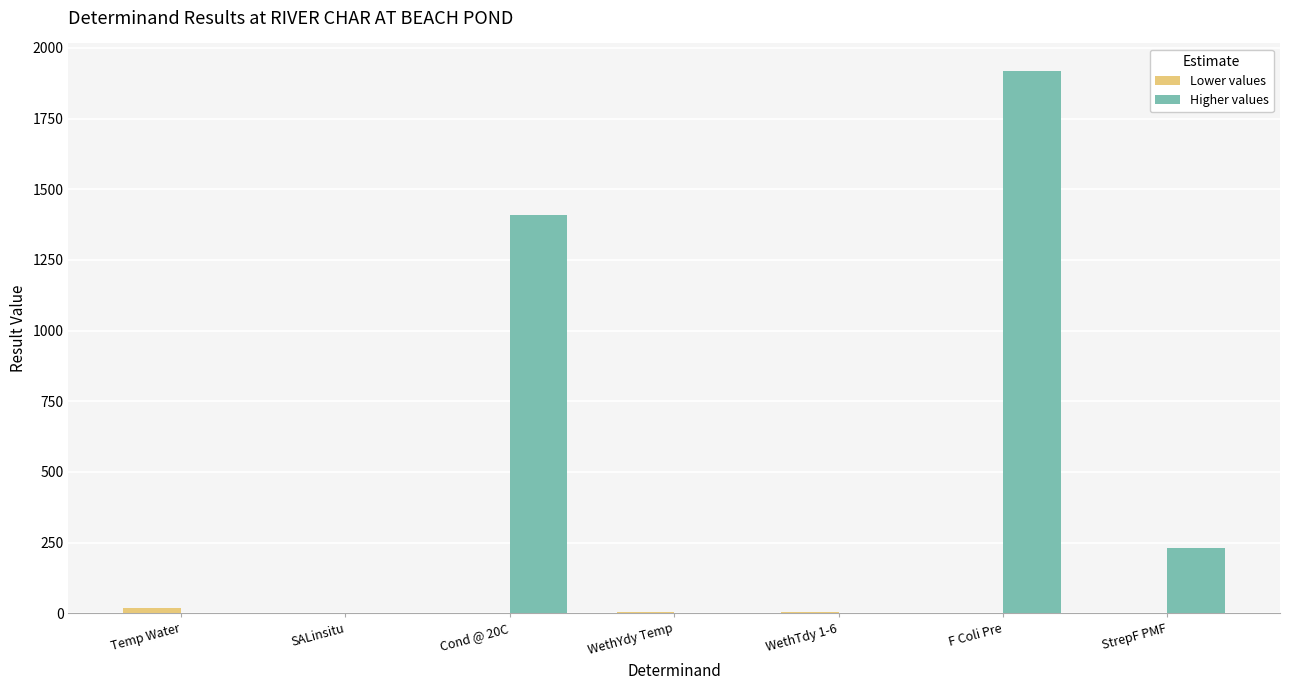

What is the highest value of the Higher values series?

1920.0